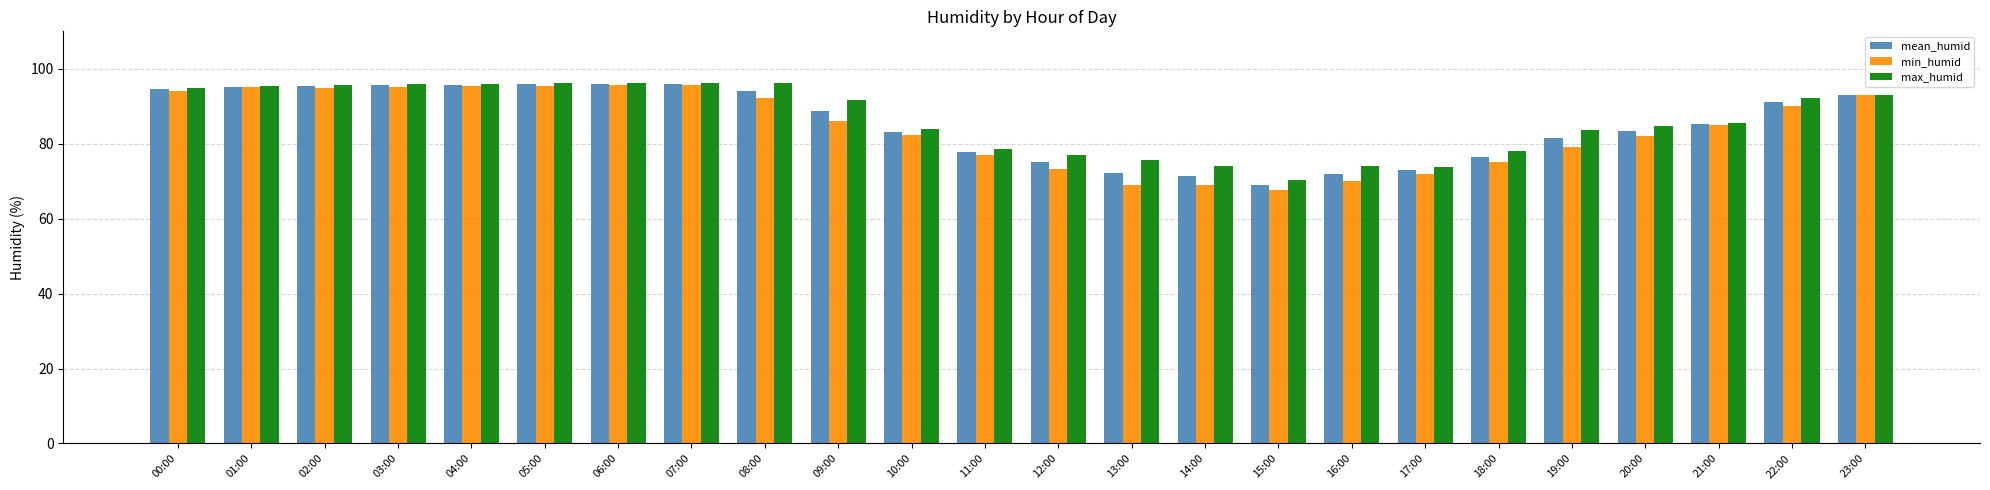

Which label corresponds to the smallest value in the chart?

15:00